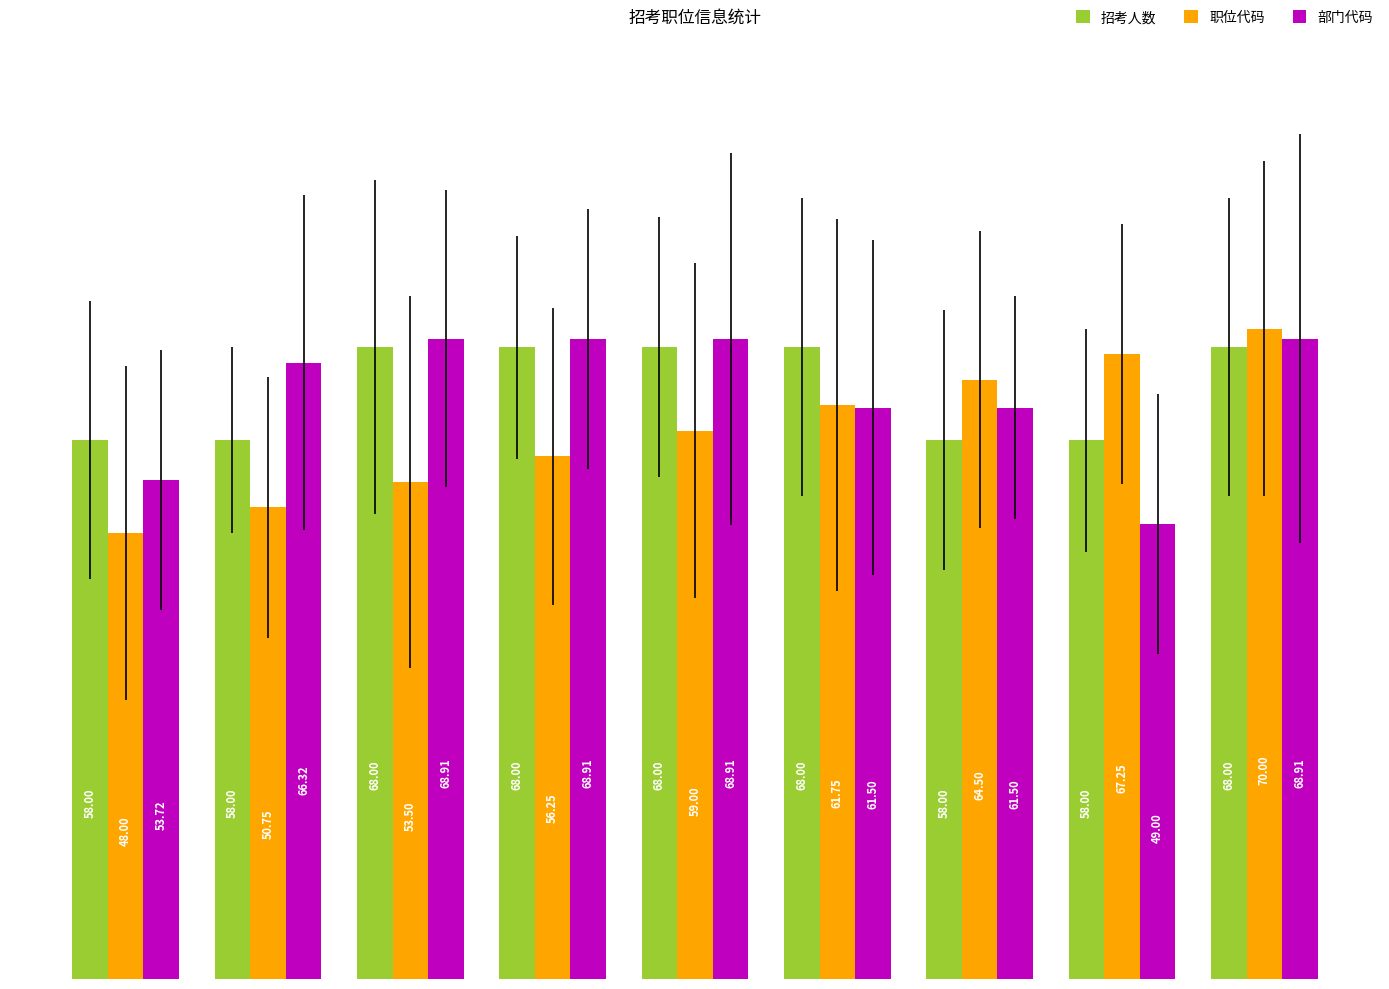

What is the average value of the 招考人数 series?

63.6